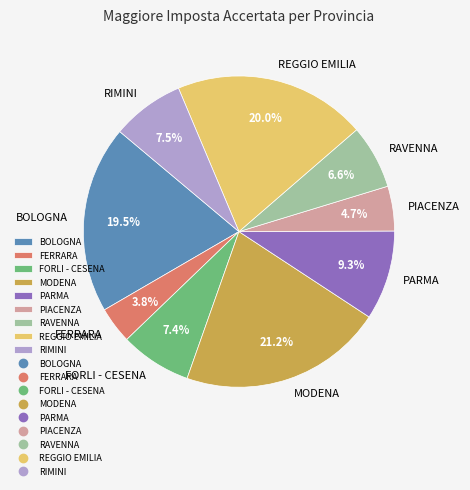

To the nearest percent, what is the average slice percentage?

11%